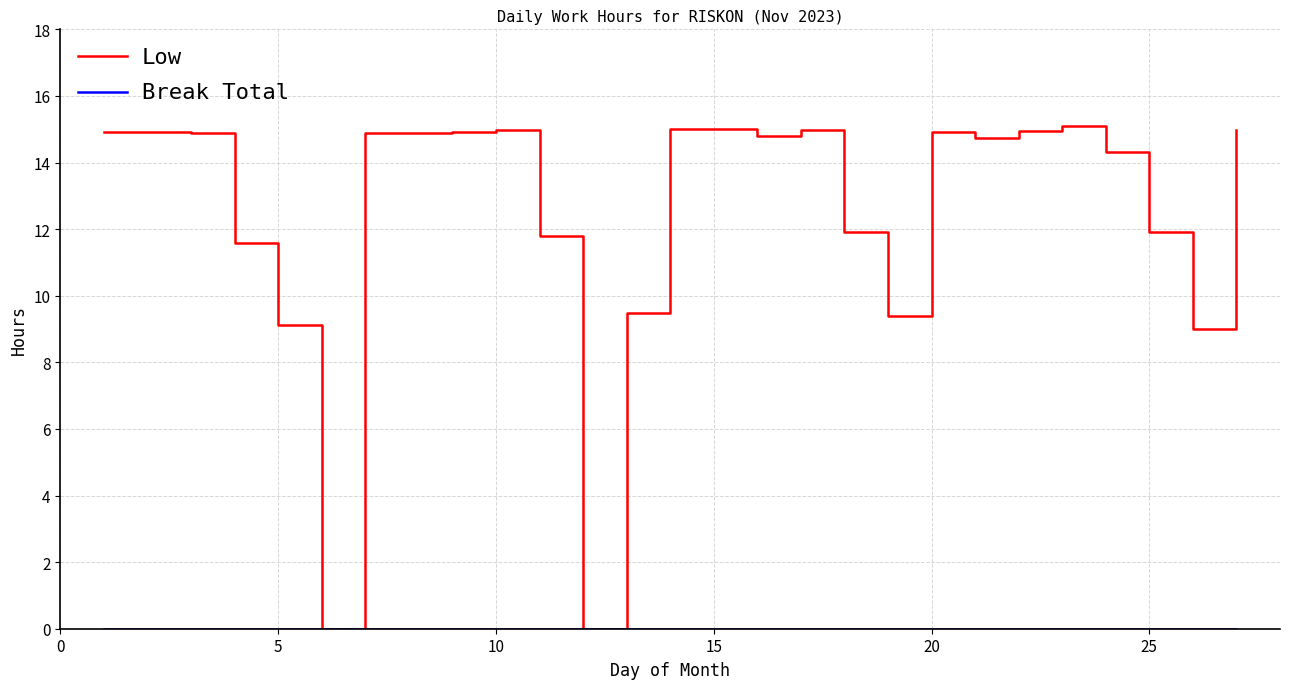

What is the maximum value shown in the chart?

15.1